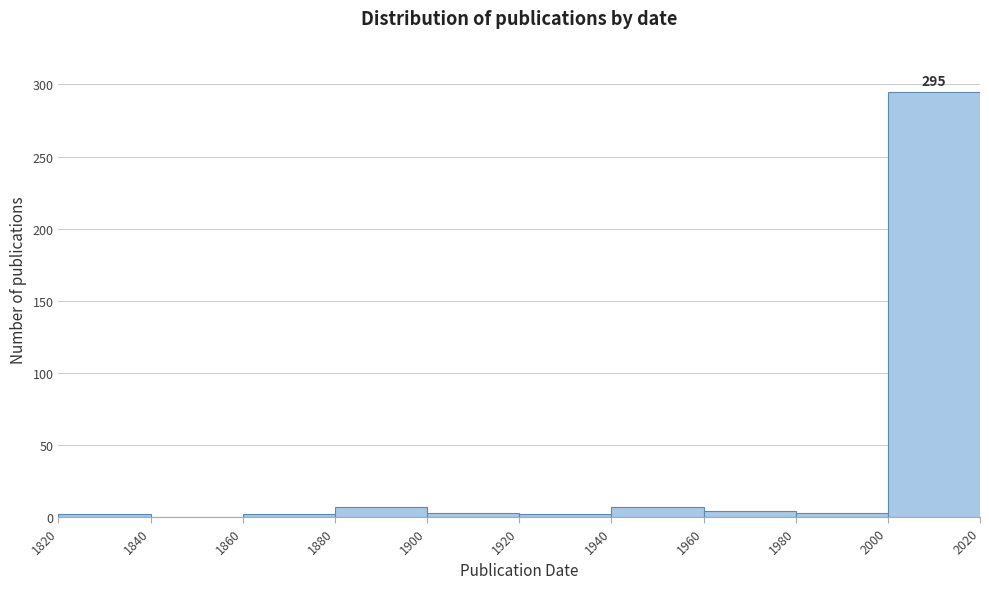

Over which range of the x-axis is the bar tallest?

2000 to 2020